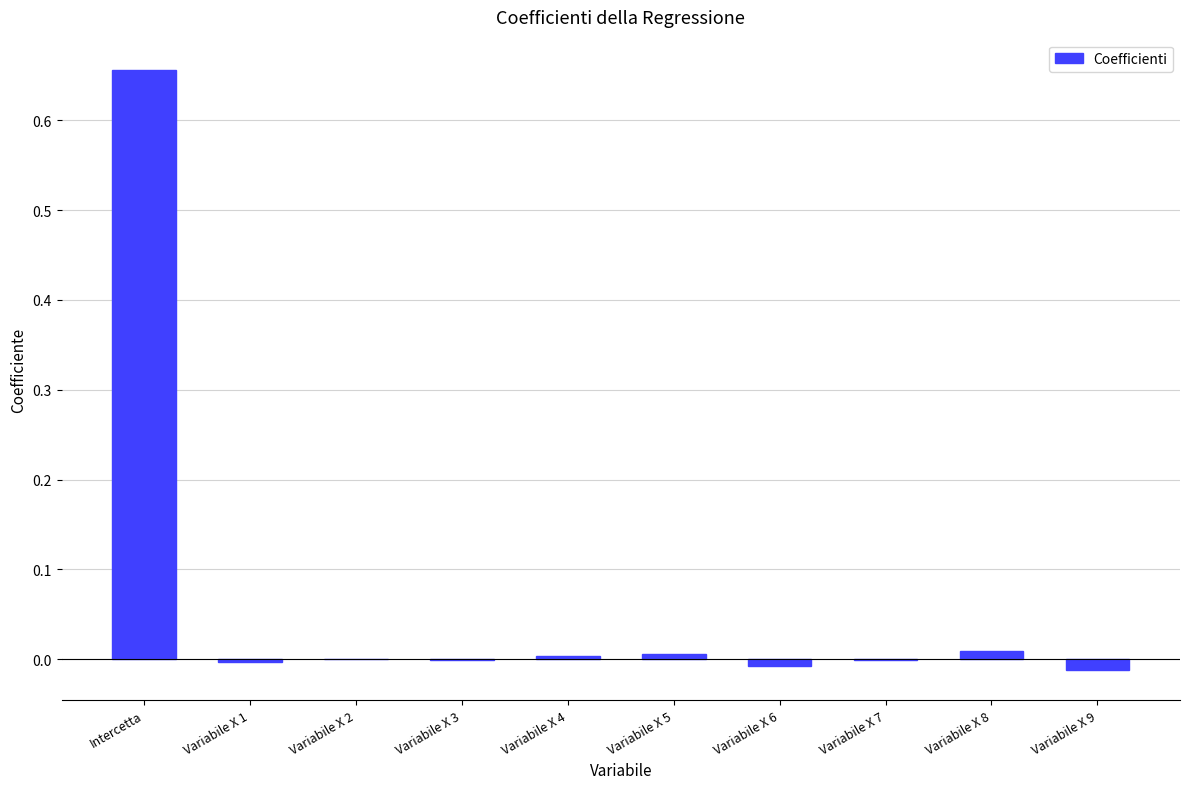

The value at Variabile X 3 is -0.0. True or false?

True